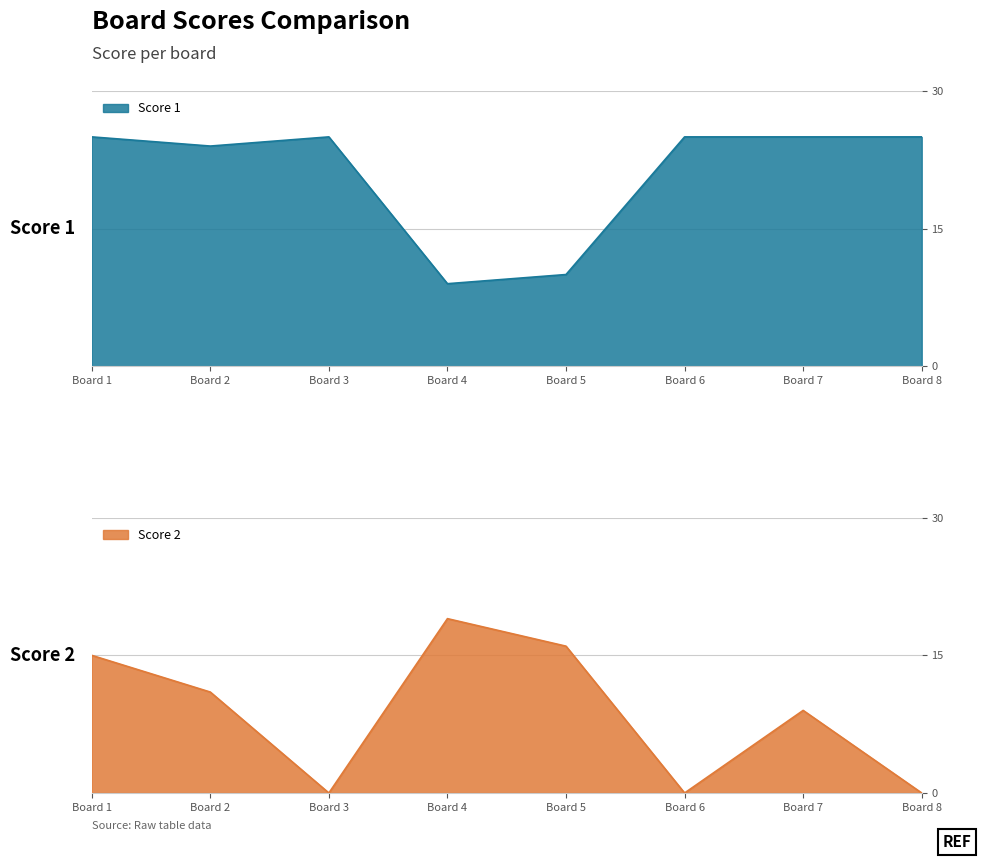

Which series ends up on top after the final intersection of Score 2 and Score 1?

Score 1